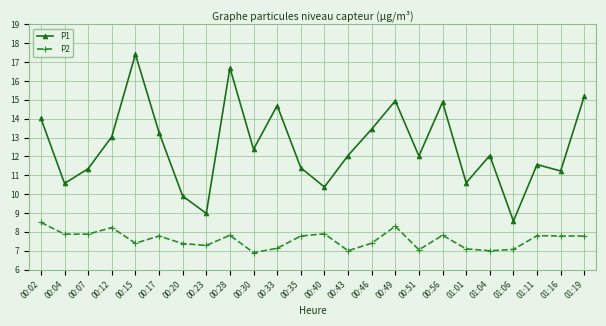

What position from the right is 00:30?

15